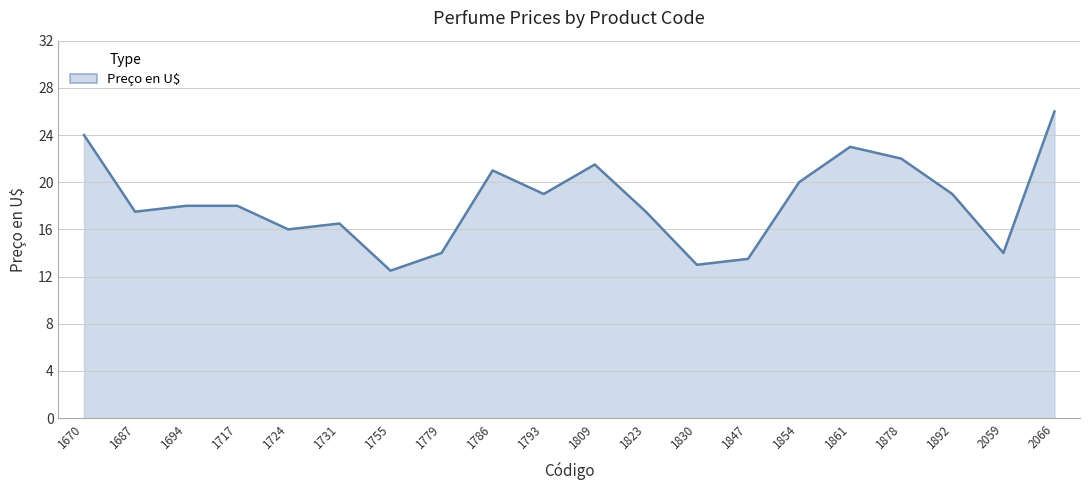

The chart shows a value of 26.0 at 2066. True or false?

True